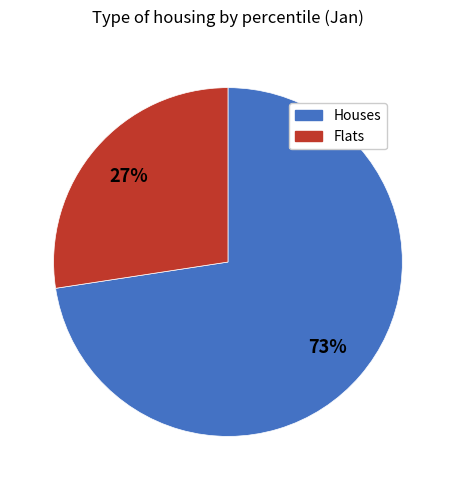

To the nearest percent, what is the average slice percentage?

50%